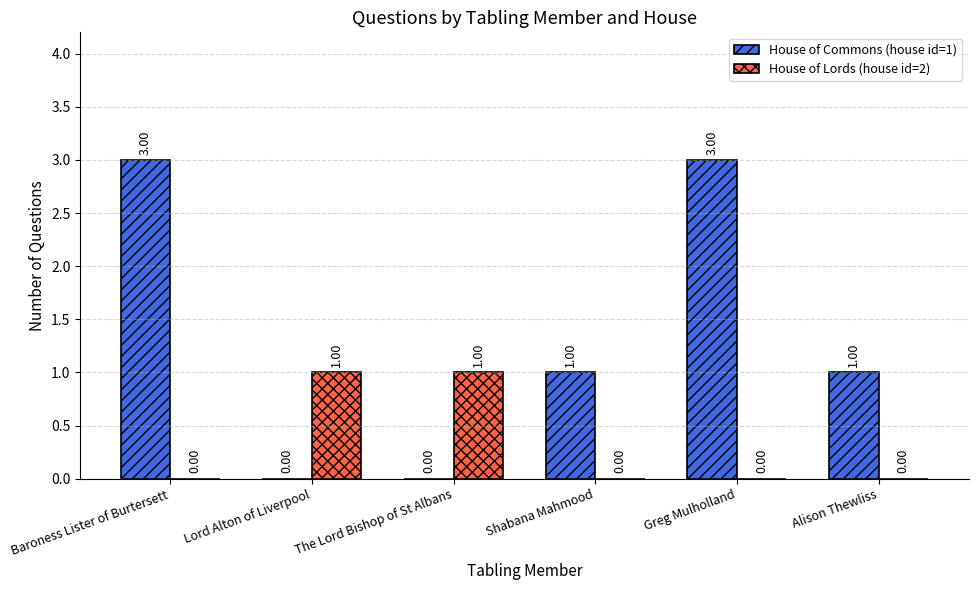

Which series has the largest total across all categories?

House of Commons (house id=1)